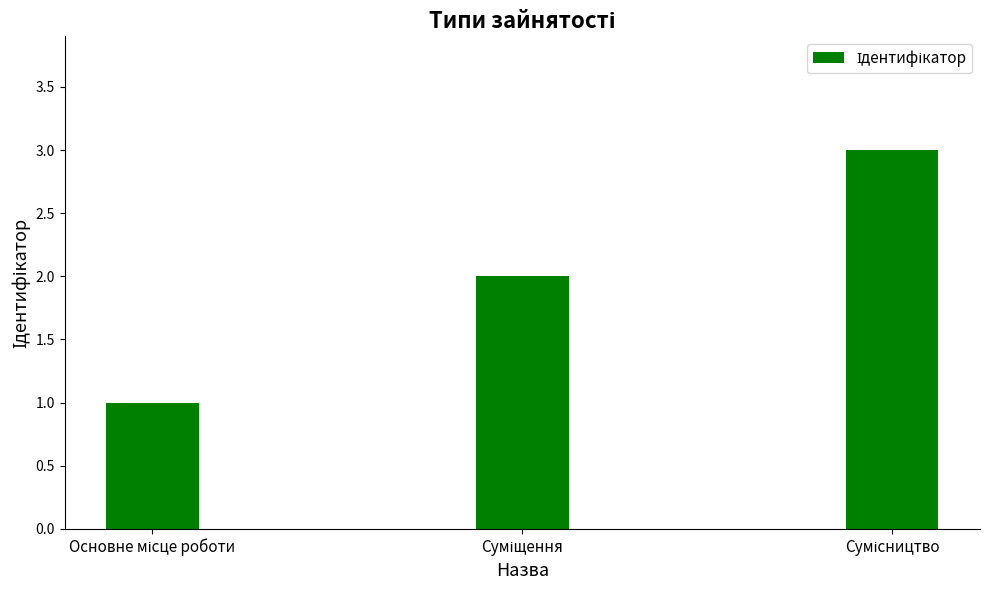

What is the greatest value displayed?

3